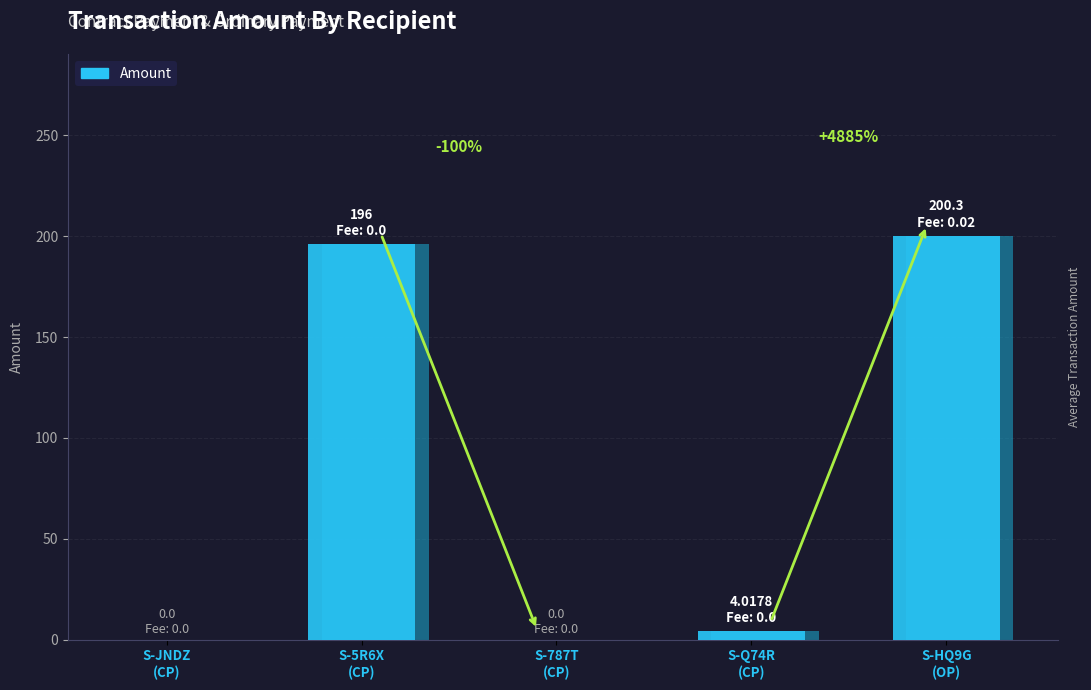

Is it true that the value at S-5R6X
(CP) is 275.1?

False